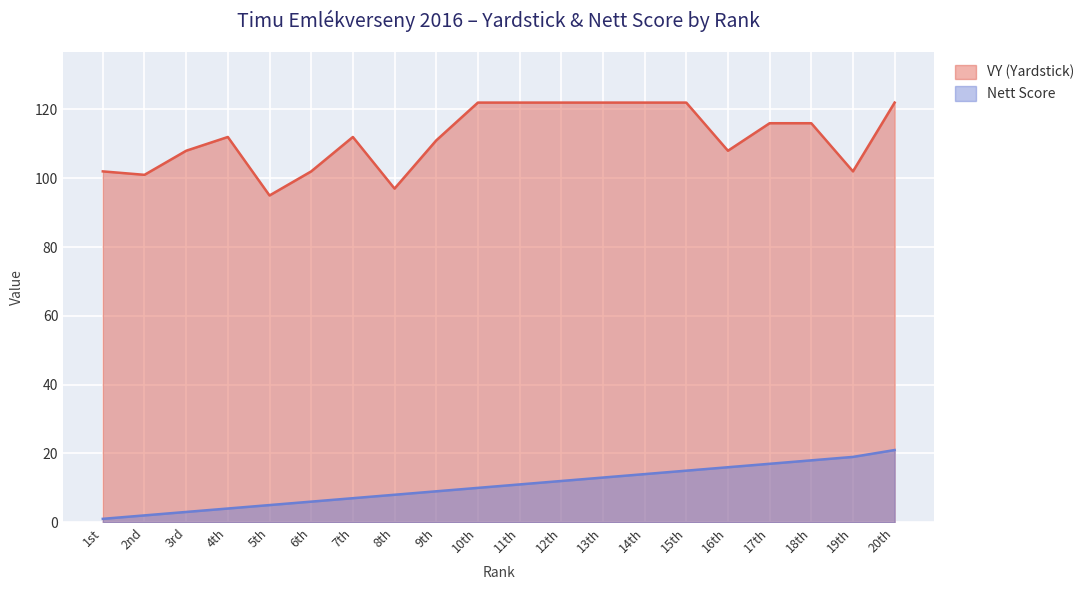

How many lines are shown in the chart?

2